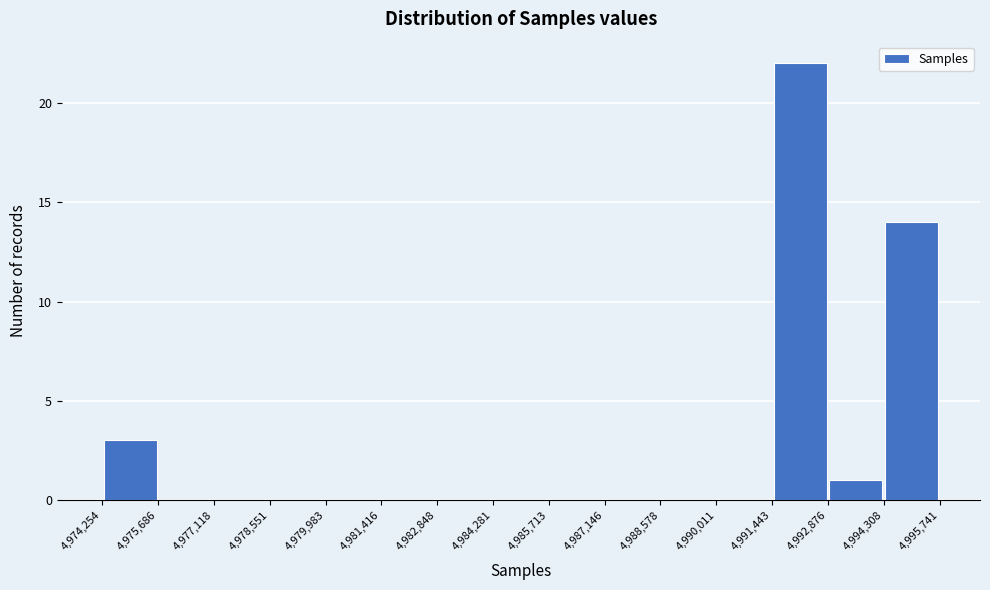

Reading left to right, transcribe this chart: for each bar, give the range it covers on the x-axis and its height. The values are not printed on the chart, so give them approximately, as read against the axis.

4,974,254 to 4,975,686: 3
4,975,686 to 4,977,118: 0
4,977,118 to 4,978,551: 0
4,978,551 to 4,979,983: 0
4,979,983 to 4,981,416: 0
4,981,416 to 4,982,848: 0
4,982,848 to 4,984,281: 0
4,984,281 to 4,985,713: 0
4,985,713 to 4,987,146: 0
4,987,146 to 4,988,578: 0
4,988,578 to 4,990,011: 0
4,990,011 to 4,991,443: 0
4,991,443 to 4,992,876: 22
4,992,876 to 4,994,308: 1
4,994,308 to 4,995,741: 14